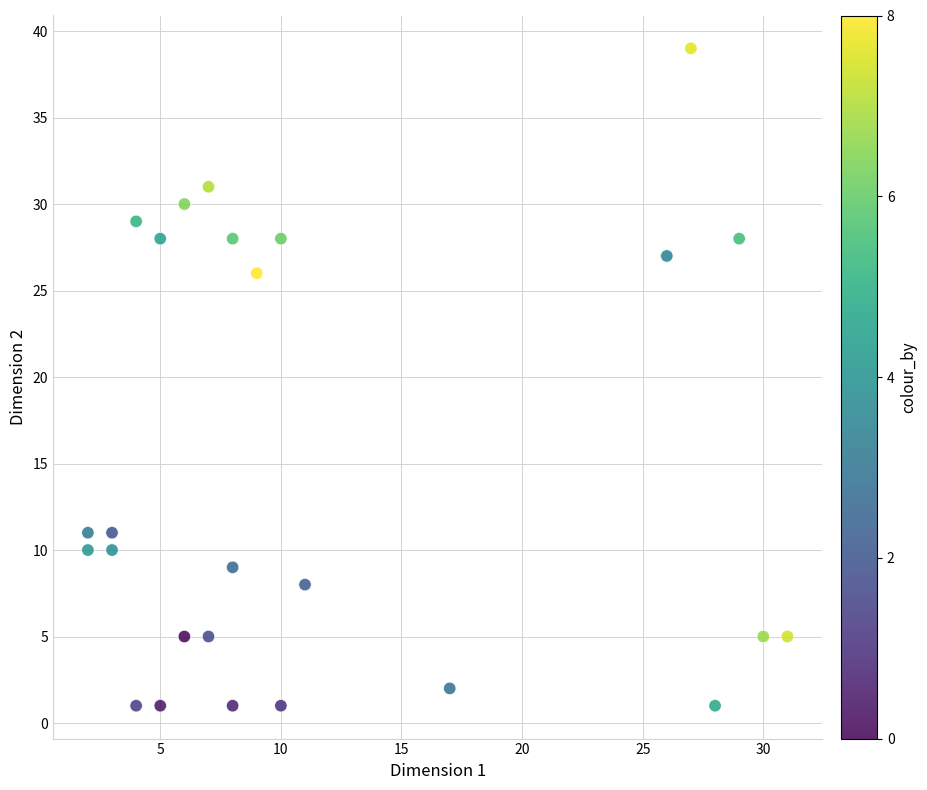

What Y value in the scatter plot is closest to 20?

26